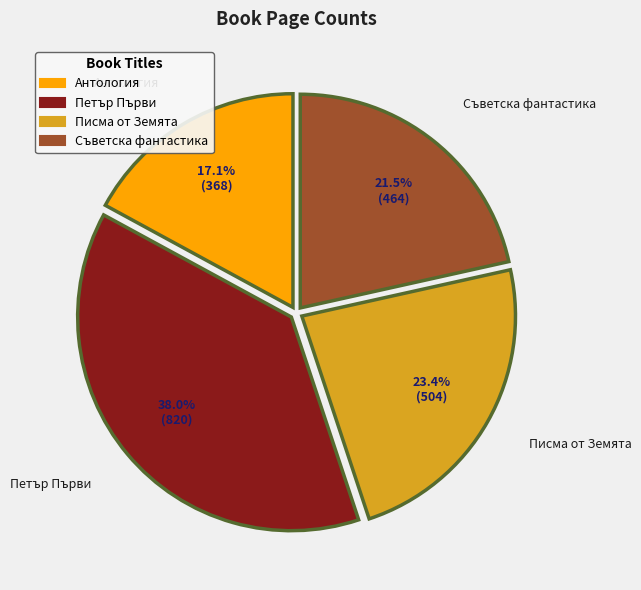

Is there a majority slice in this chart?

No